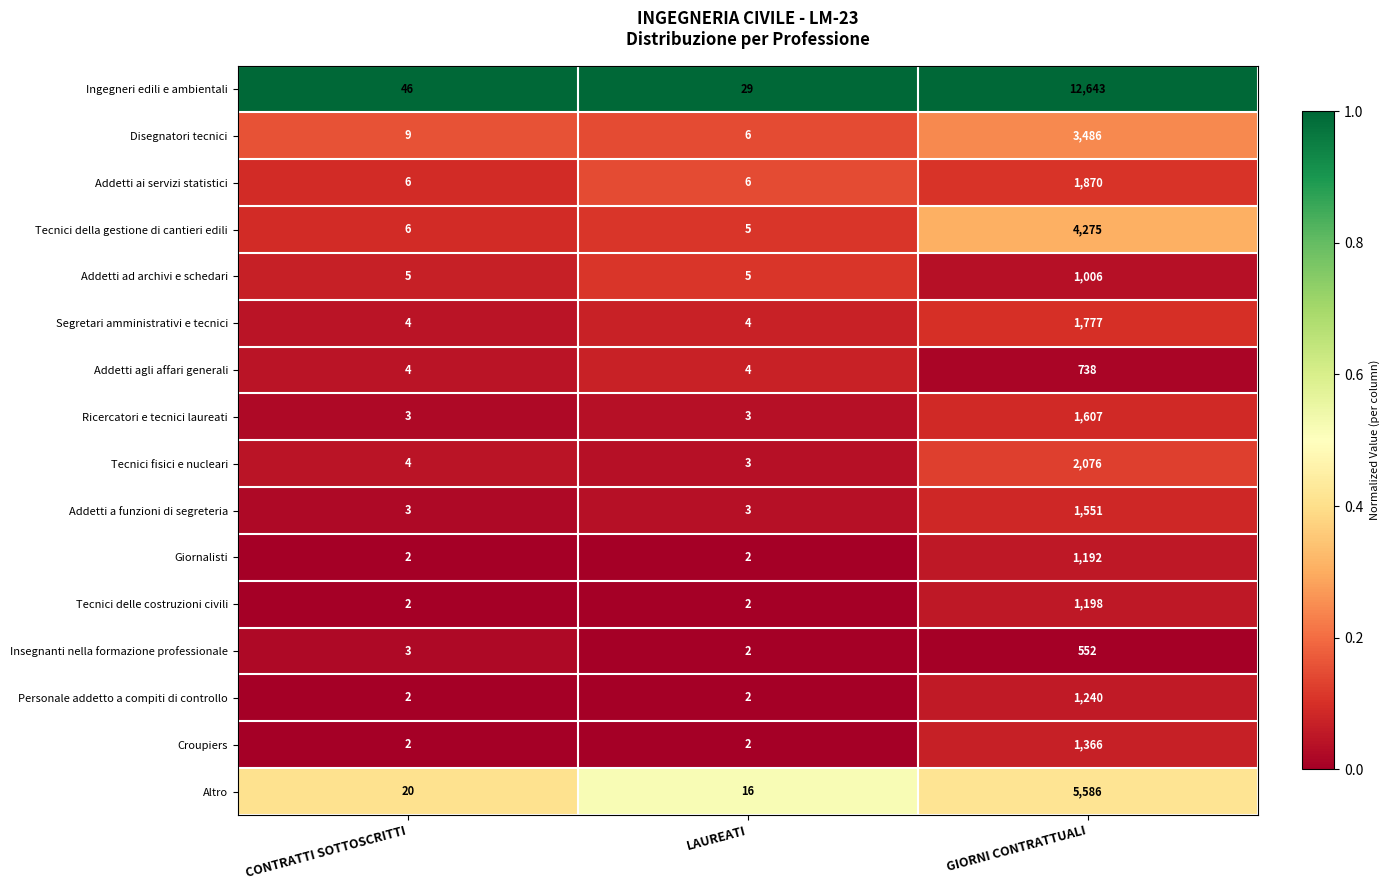

Between LAUREATI and GIORNI CONTRATTUALI, which series saw the biggest shift?

Ingegneri edili e ambientali